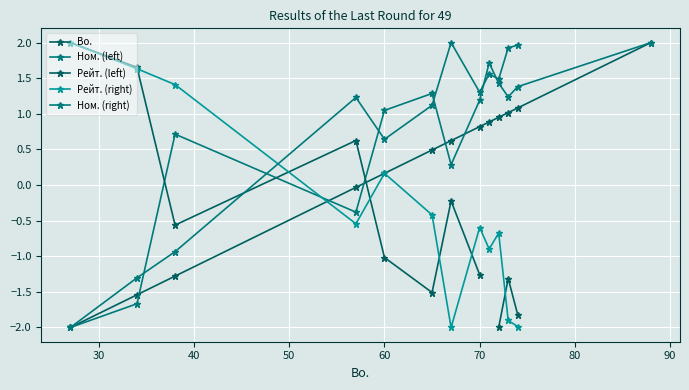

How many data points in Рейт. (right) are less than 0?

8